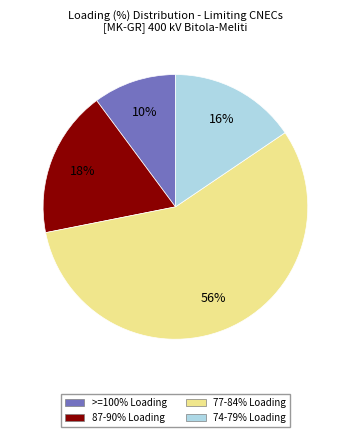

Which category has the smallest portion of the pie?

>=100% Loading